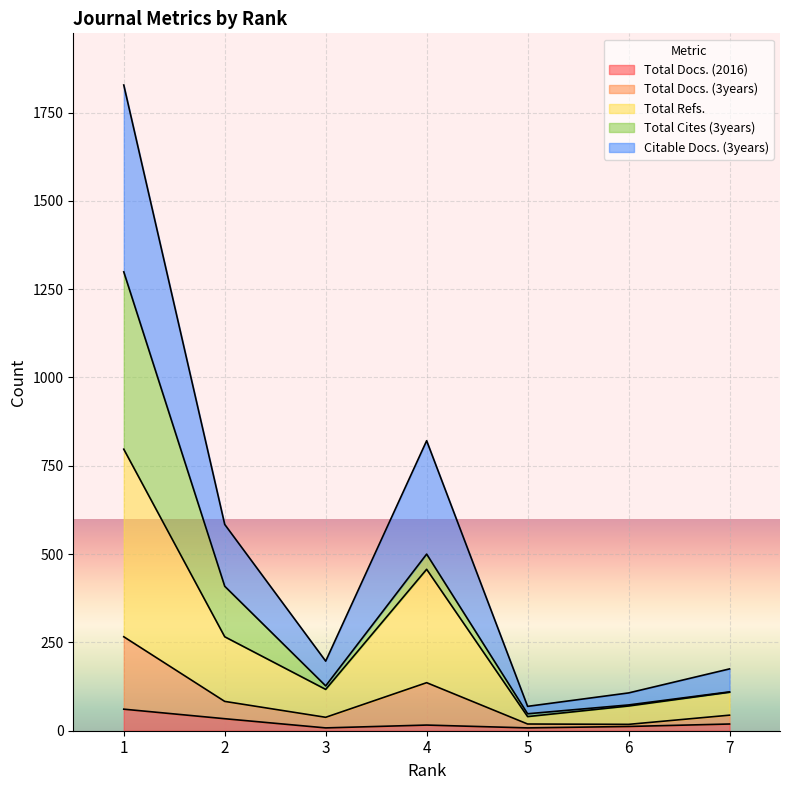

True or false: Total Docs. (3years) and Total Refs. intersect in this chart.

False